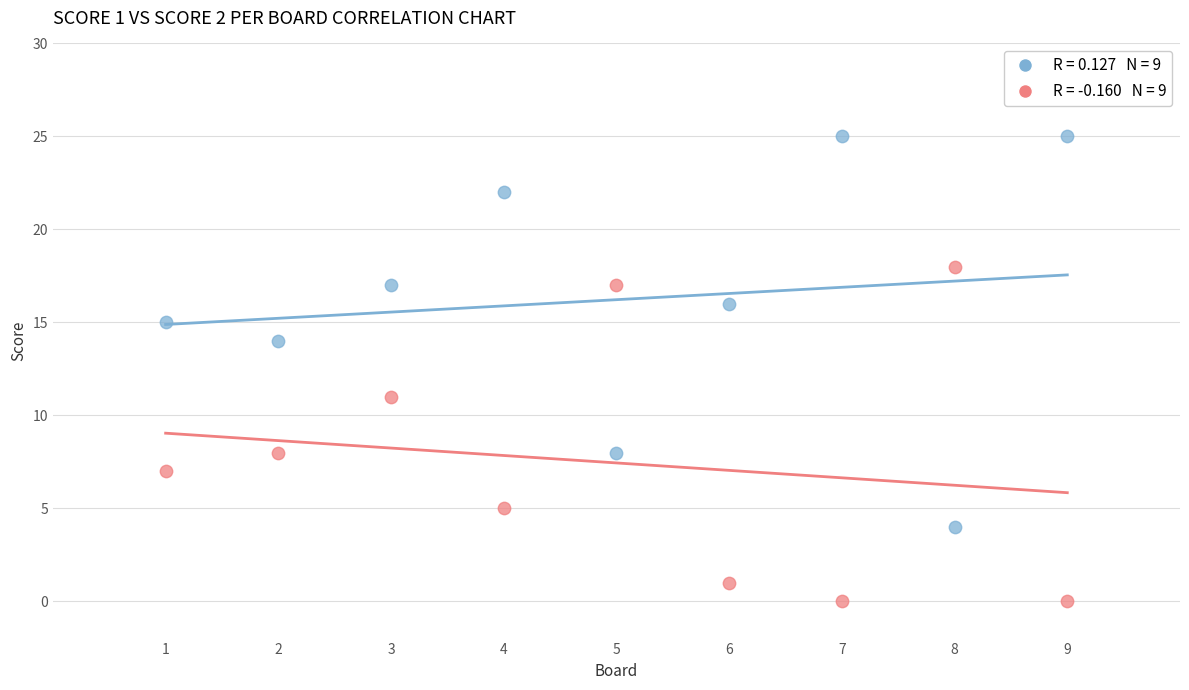

Across all series, what Y value is closest to 12?

11